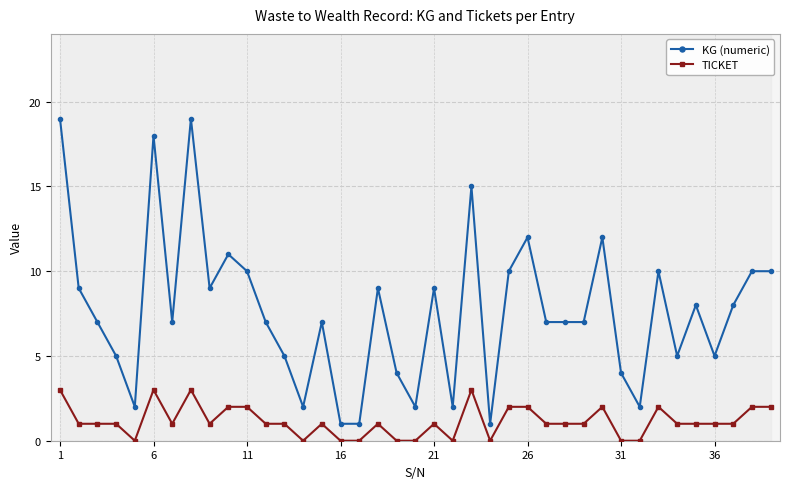

The value of KG (numeric) at 1 is 19. True or false?

True